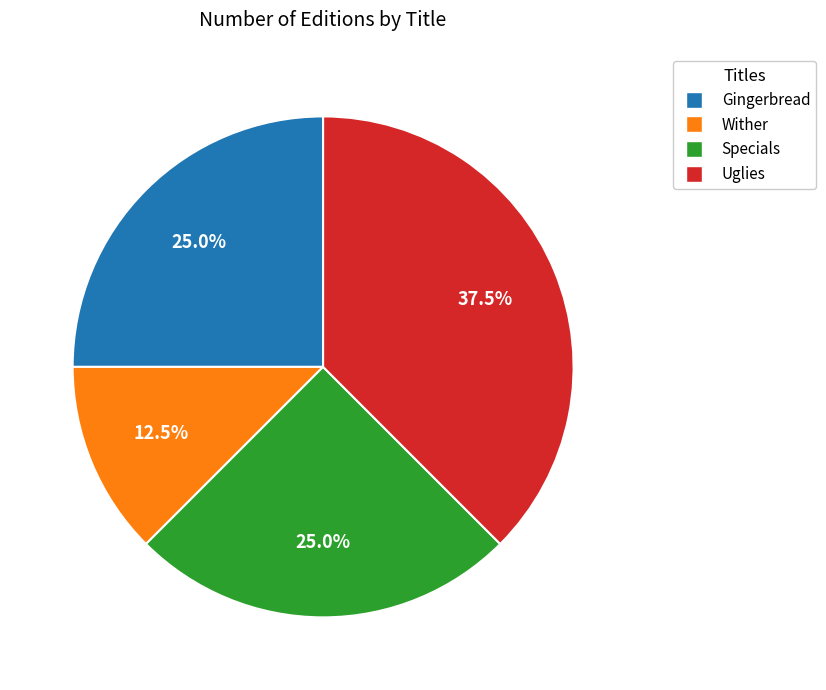

How many segments does this pie chart have?

4